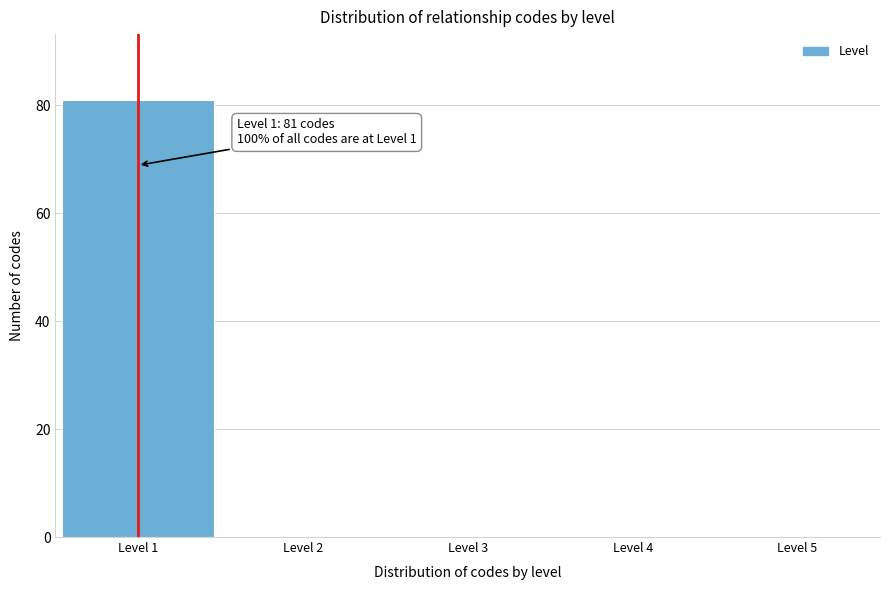

Over which range of the x-axis is the bar tallest?

0.5 to 1.5